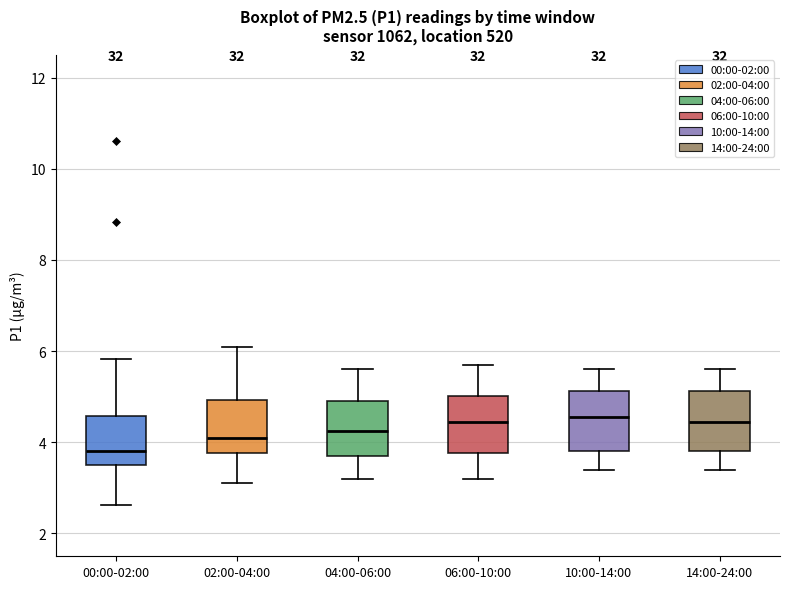

Reading left to right, transcribe this box plot: for each box, give where its median line is, the range the box spans, and where its two whiskers end, as read against the y-axis. The values are not printed on the chart, so give them approximately, as read against the axis.

00:00-02:00: median 3.8, box 3.6 to 4.6, whiskers 2.6 to 5.8
02:00-04:00: median 4.2, box 3.8 to 5.0, whiskers 3.2 to 6.2
04:00-06:00: median 4.2, box 3.8 to 5.0, whiskers 3.2 to 5.6
06:00-10:00: median 4.4, box 3.8 to 5.0, whiskers 3.2 to 5.8
10:00-14:00: median 4.6, box 3.8 to 5.2, whiskers 3.4 to 5.6
14:00-24:00: median 4.4, box 3.8 to 5.2, whiskers 3.4 to 5.6